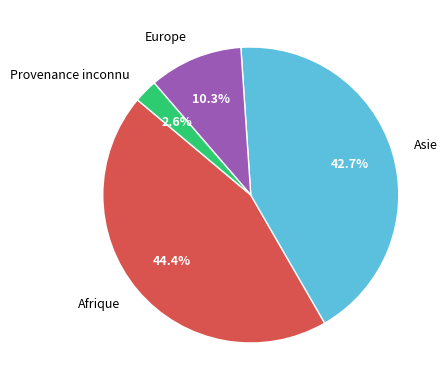

Between Provenance inconnu and Afrique, which is larger?

Afrique